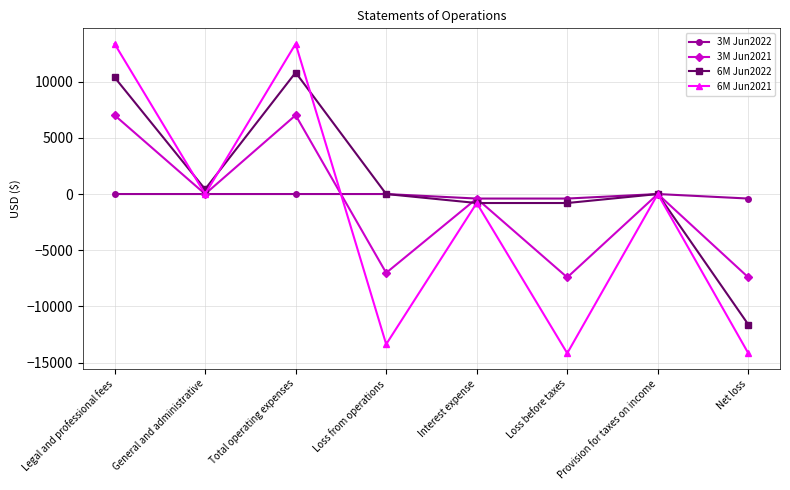

Is this an area chart (filled region under the line)?

No